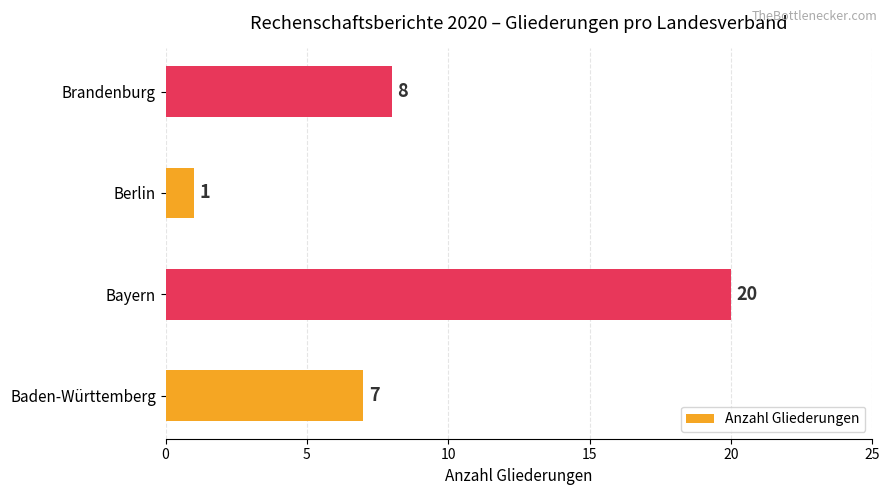

List the labels in order of value, largest first.

Bayern, Brandenburg, Baden-Württemberg, Berlin